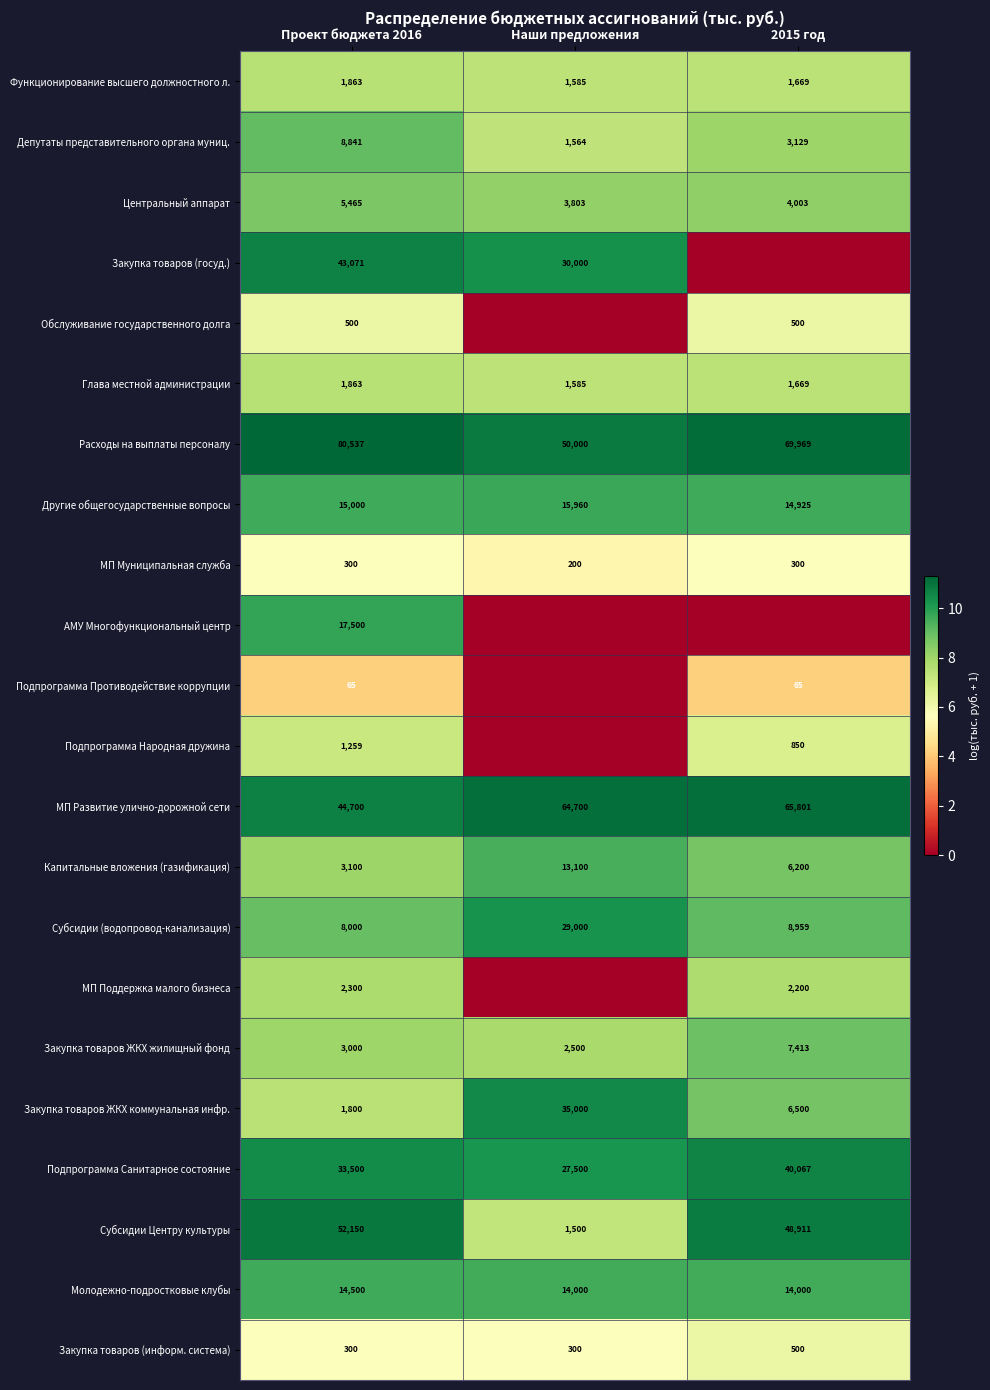

What is the average value of the Расходы на выплаты персоналу series?

66835